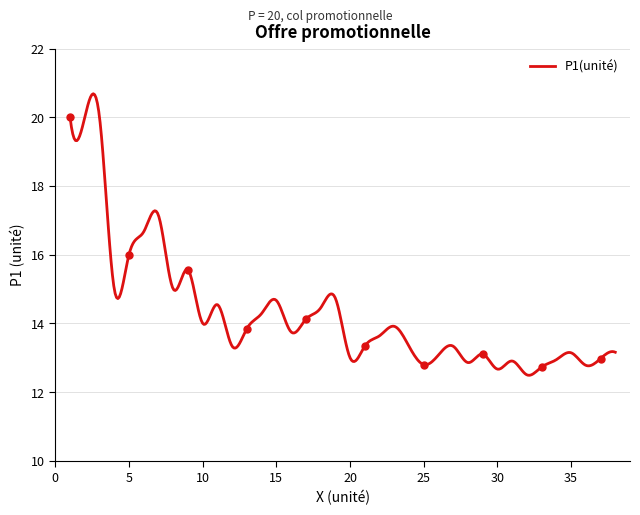

How many interior local peaks (higher than both neighbors) does the data have?

10